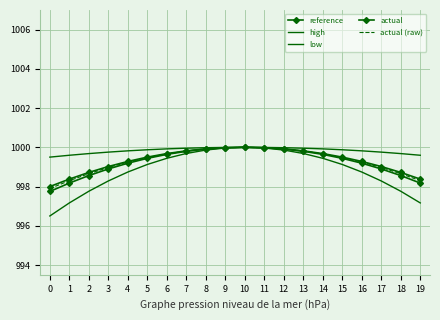

What is the average value of the low series?

998.8